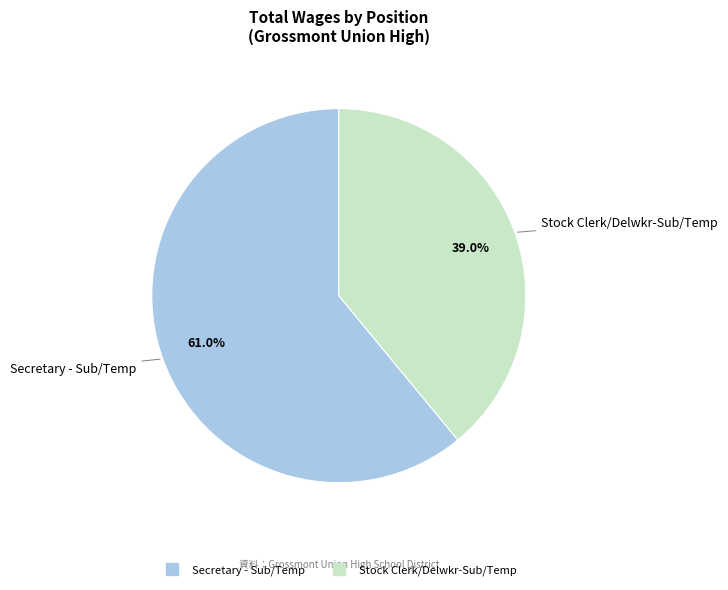

Is there any slice that represents more than half of the pie?

Yes